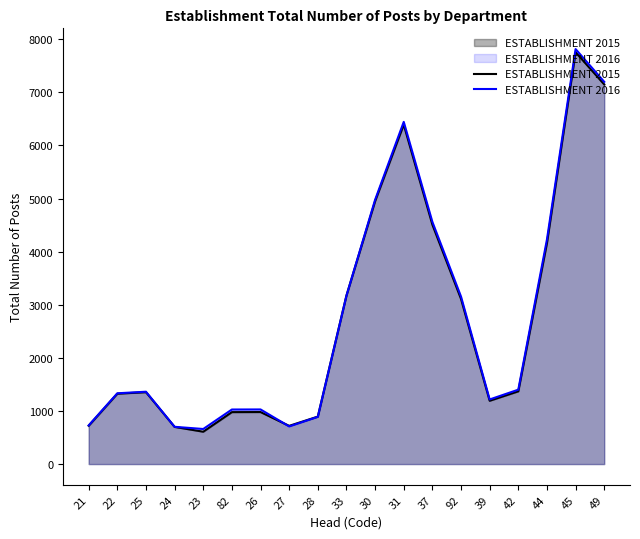

What position from the left is 37?

13